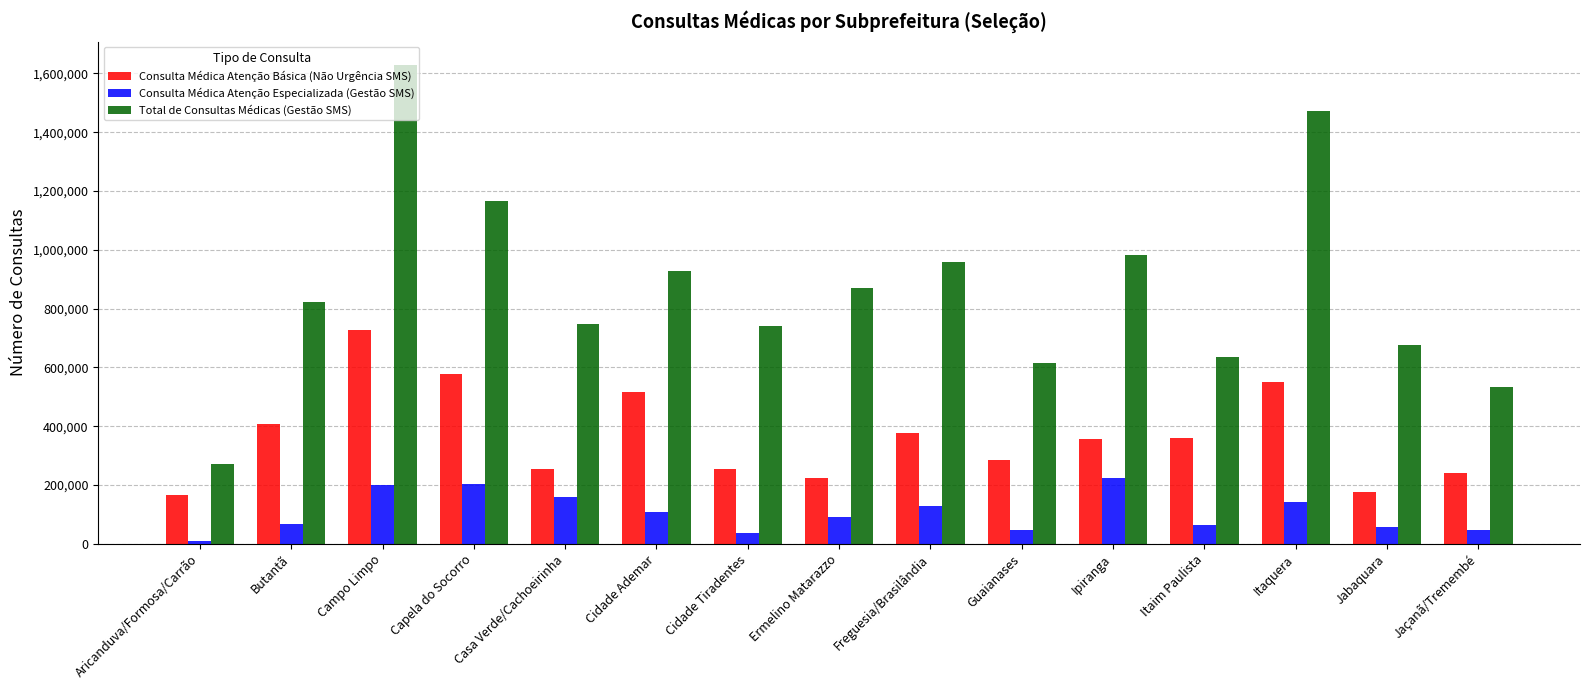

How many bars are there in each group?

3